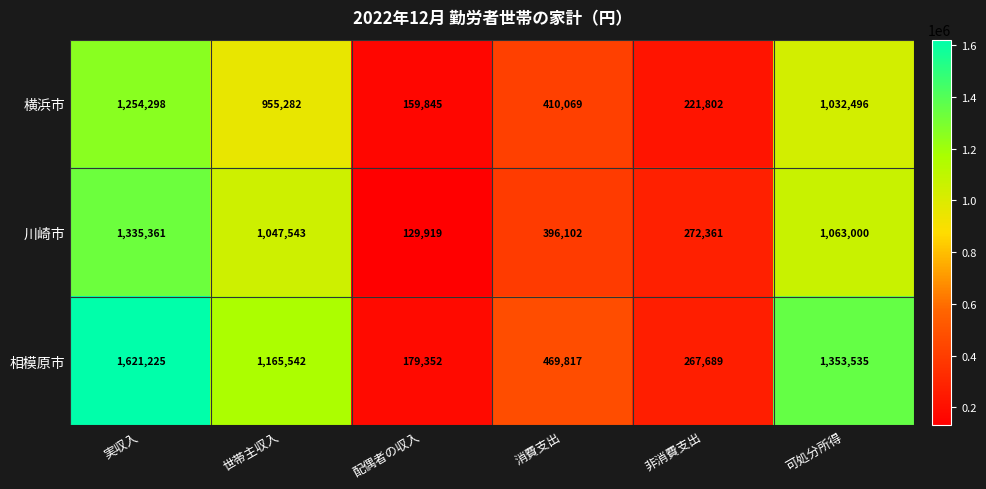

What is the difference between the second highest and minimum values in the 相模原市 series?

1174183